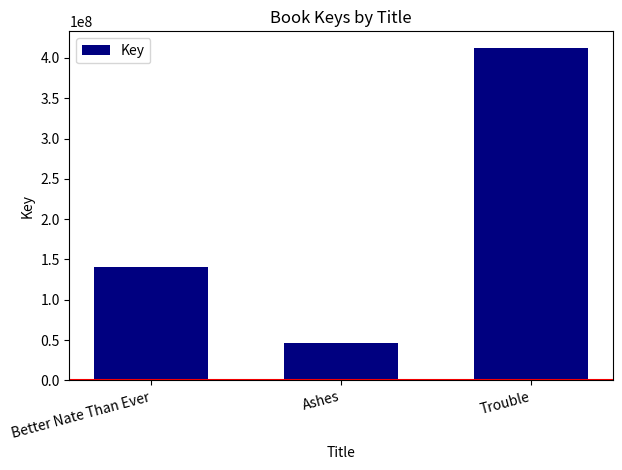

The chart shows a value of 18676555 at Ashes. True or false?

False